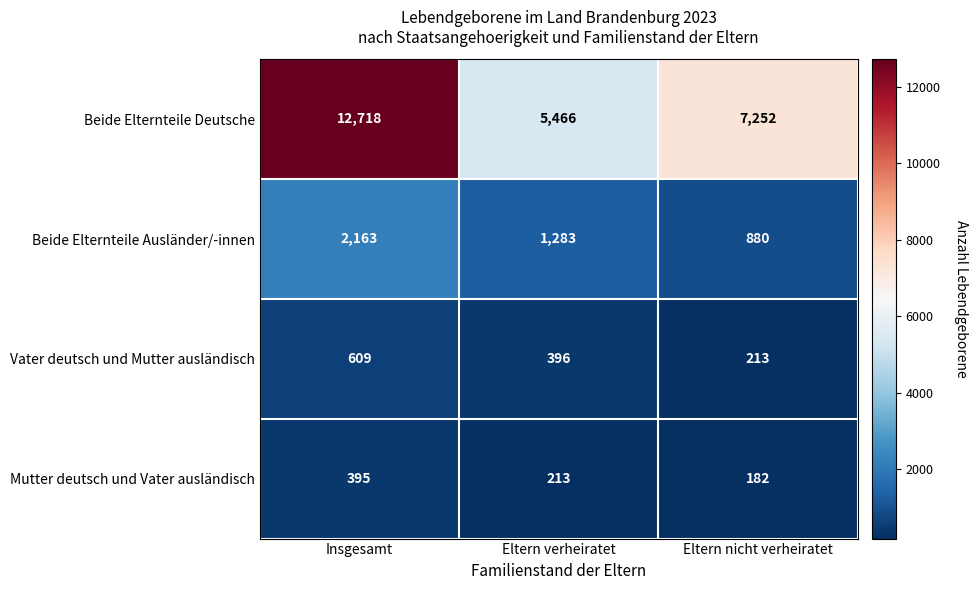

What is the minimum value for Mutter deutsch und Vater ausländisch?

182